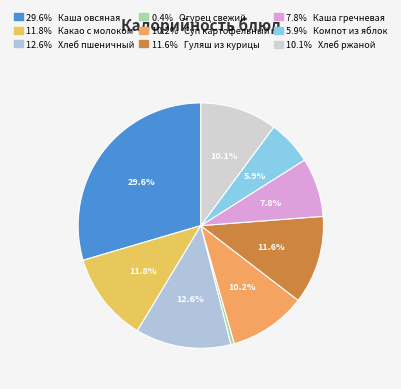

Rank the categories by value from lowest to highest.

Огурец свежий, Компот из яблок, Каша гречневая, Хлеб ржаной, Суп картофельный, Гуляш из курицы, Какао с молоком, Хлеб пшеничный, Каша овсяная